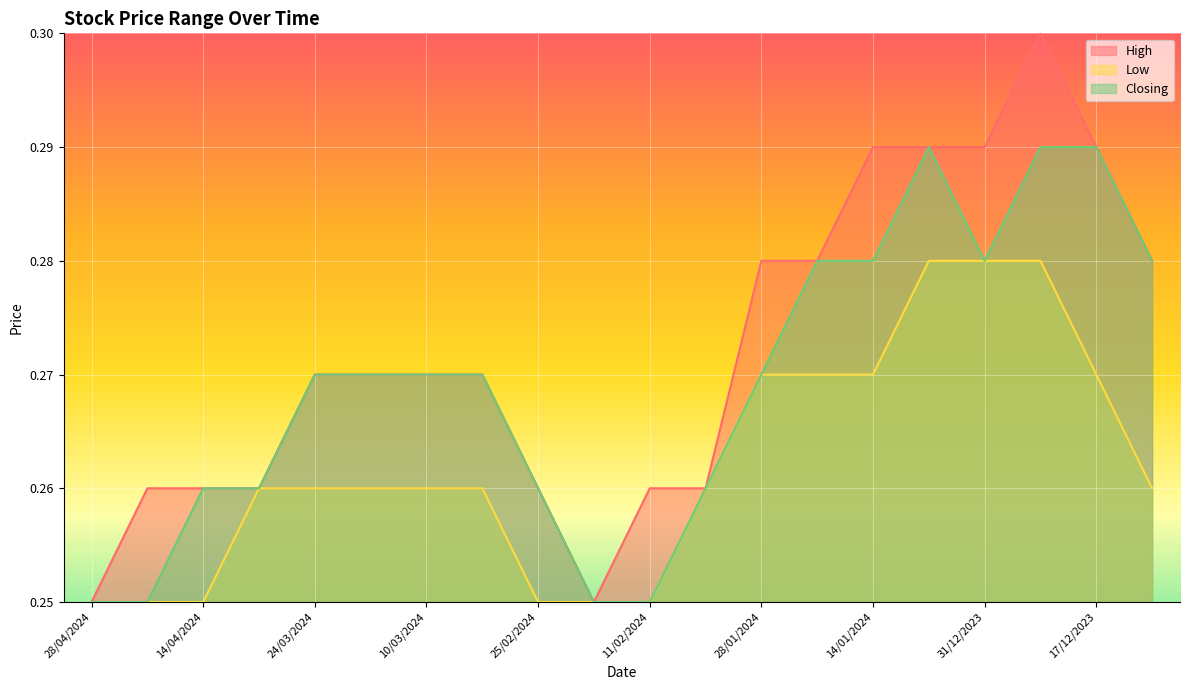

Rank the series by their average value, from lowest to highest.

Low, Closing, High